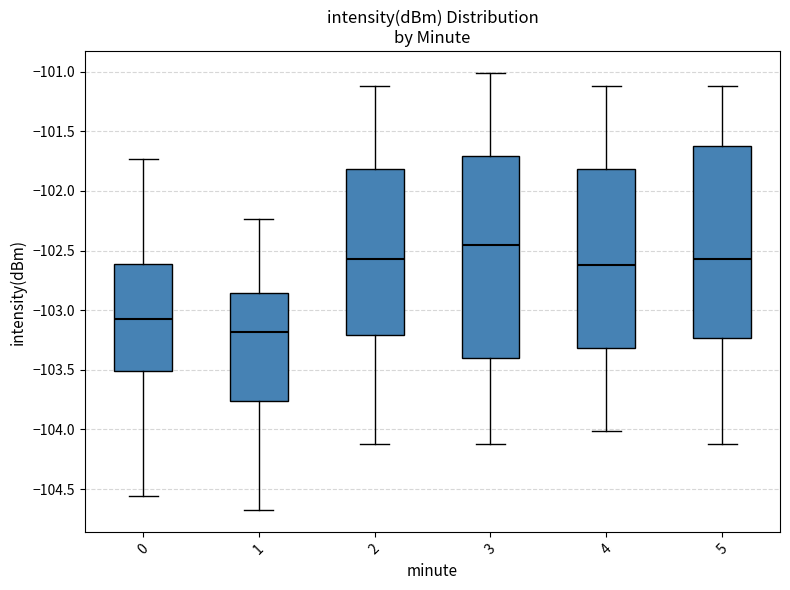

Which box is the tallest, from its lower edge to its upper edge?

3